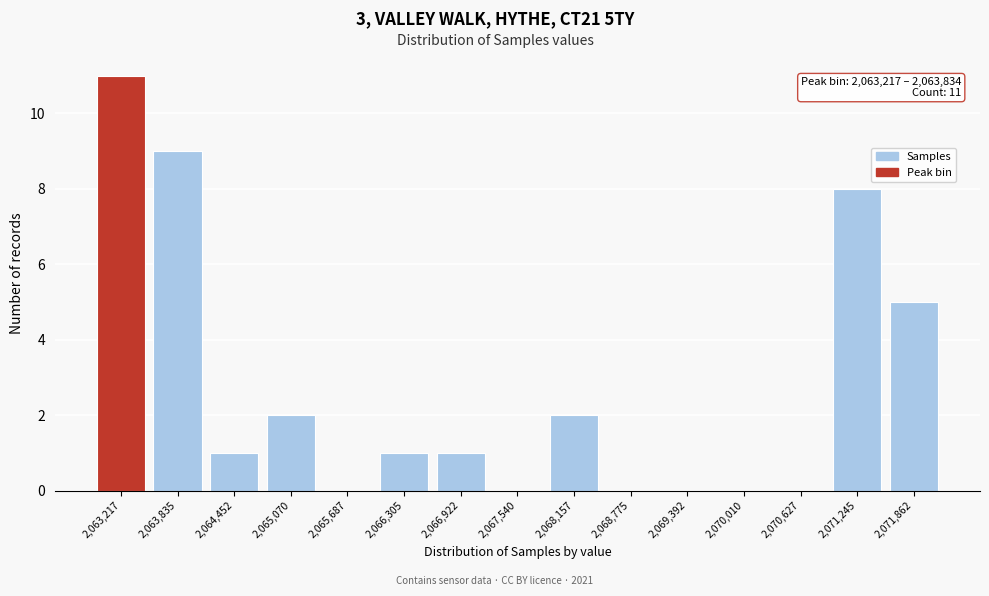

Reading left to right, what are all the values shown in this chart?

2,063,217=11	2,063,835=9	2,064,452=1	2,065,070=2	2,065,687=0	2,066,305=1	2,066,922=1	2,067,540=0	2,068,157=2	2,068,775=0	2,069,392=0	2,070,010=0	2,070,627=0	2,071,245=8	2,071,862=5